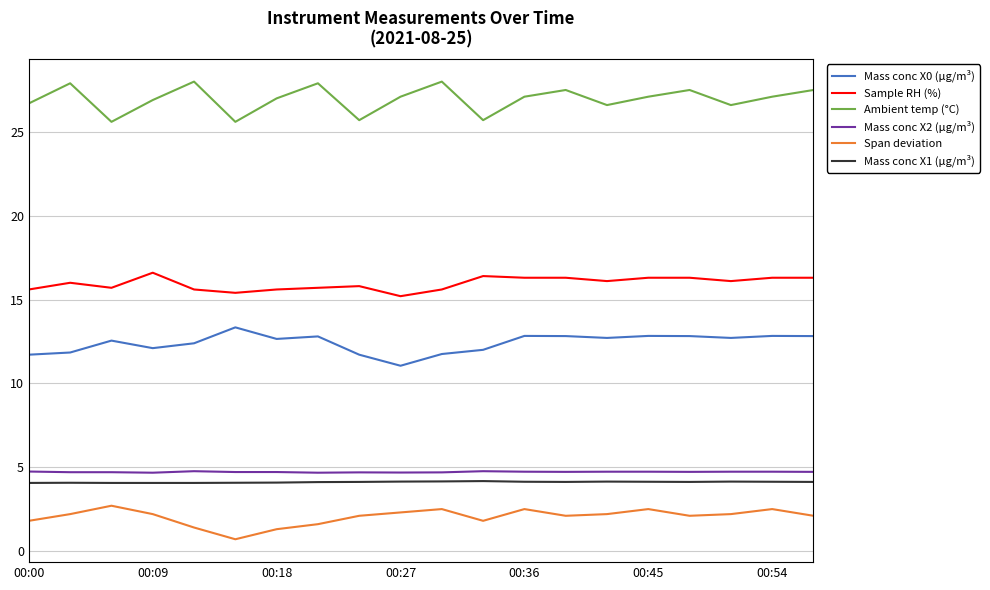

True or false: Mass conc X0 (μg/m³) and Span deviation cross at least once.

False